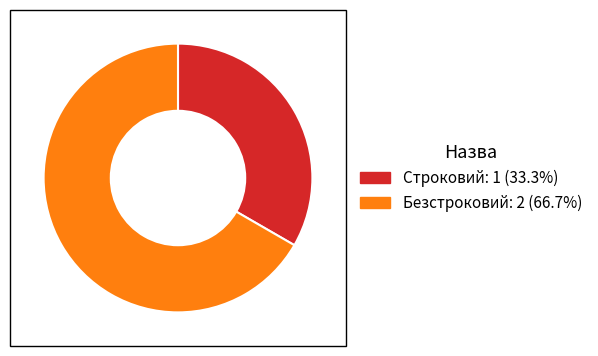

Rank the categories by value from lowest to highest.

Строковий, Безстроковий